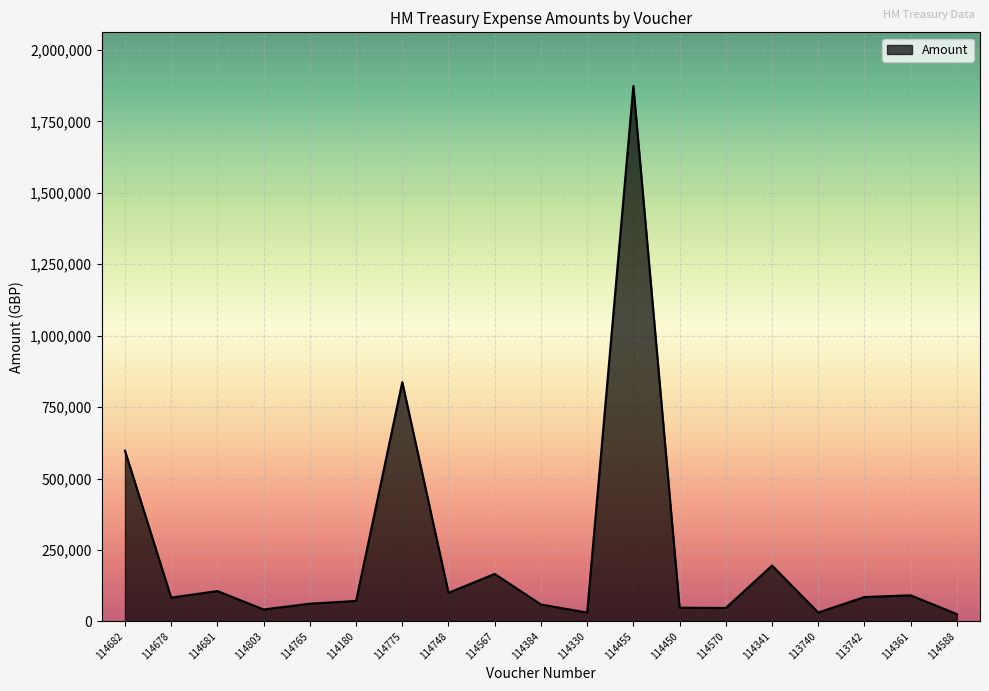

What is the change in value from 114803 to 114765?

+20408.6